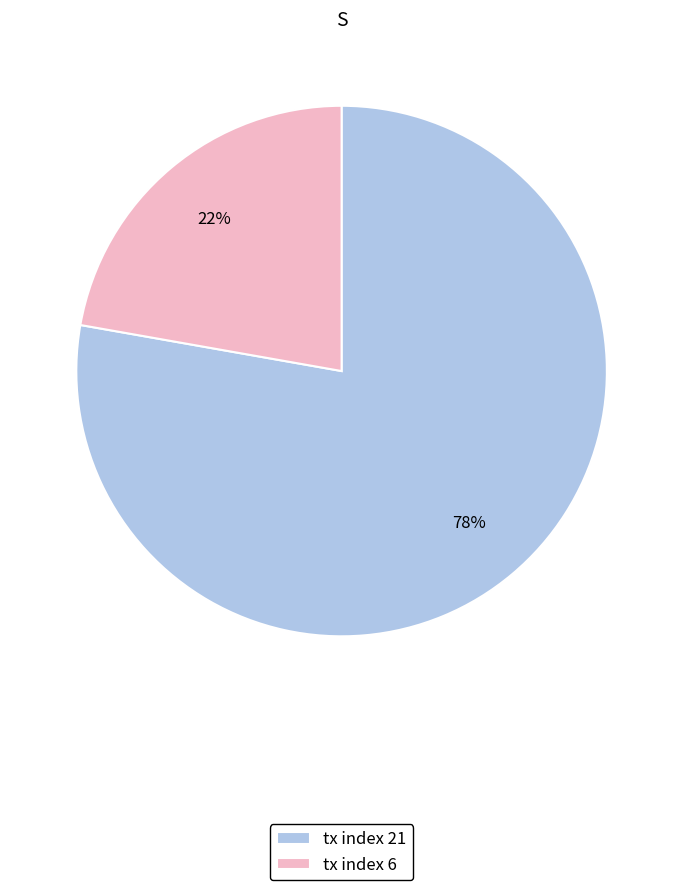

What is the ratio of the value at tx index 6 to the value at tx index 21?

0.3